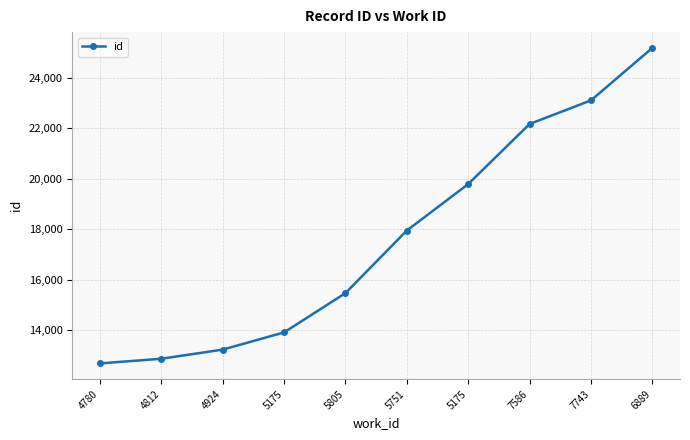

Is this an area chart (filled region under the line)?

No